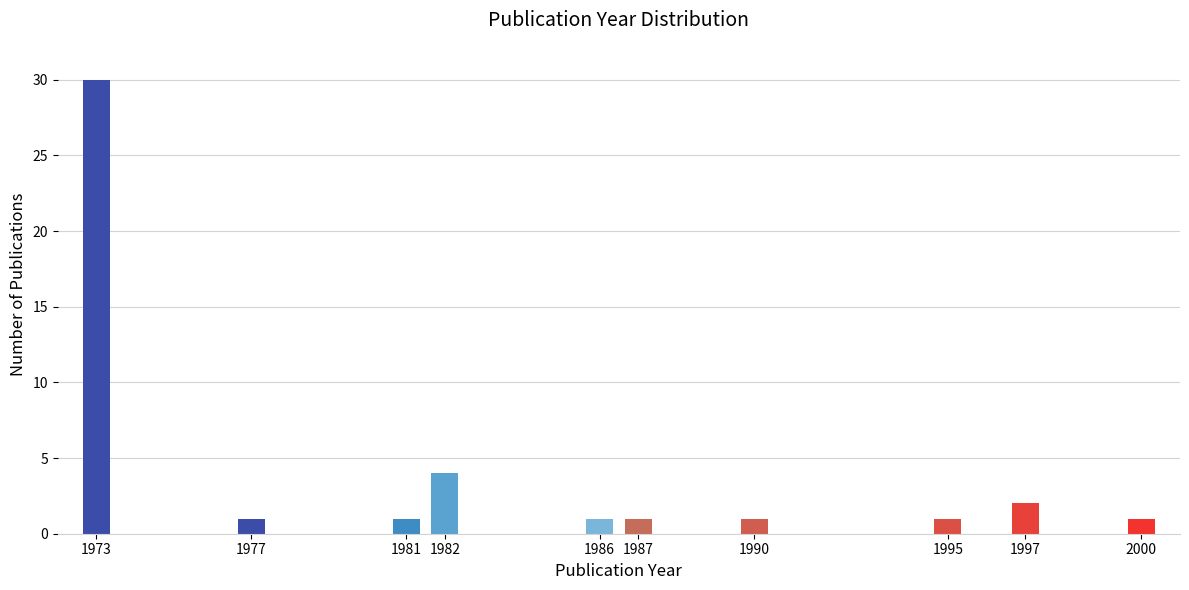

Reading left to right, extract all data points from this chart.

1973=30	1977=1	1981=1	1982=4	1986=1	1987=1	1990=1	1995=1	1997=2	2000=1